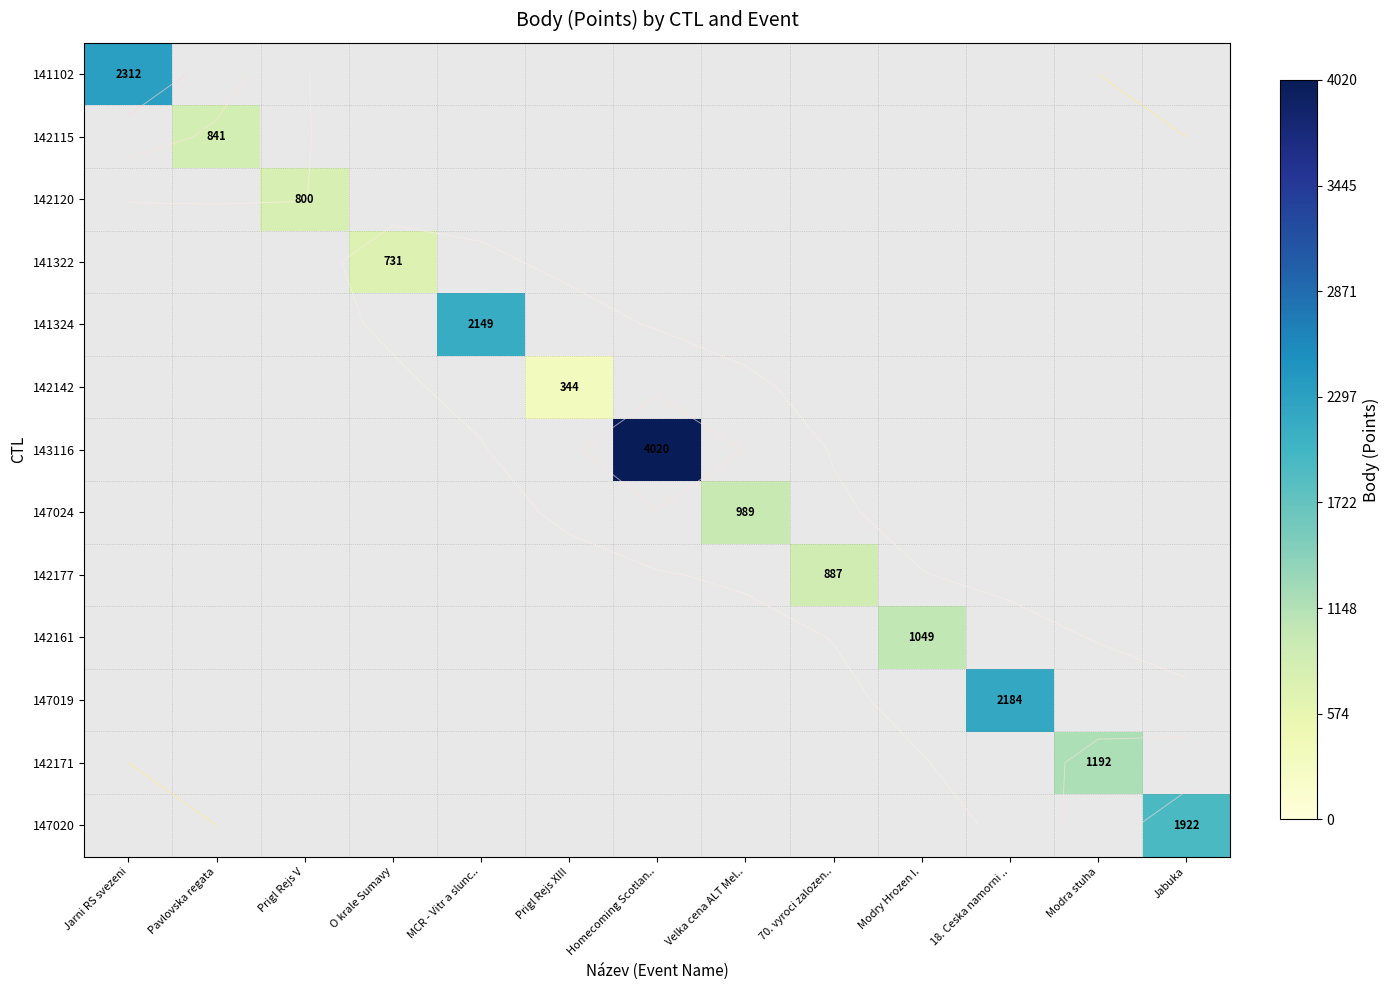

What is the minimum value shown in the chart?

344.0